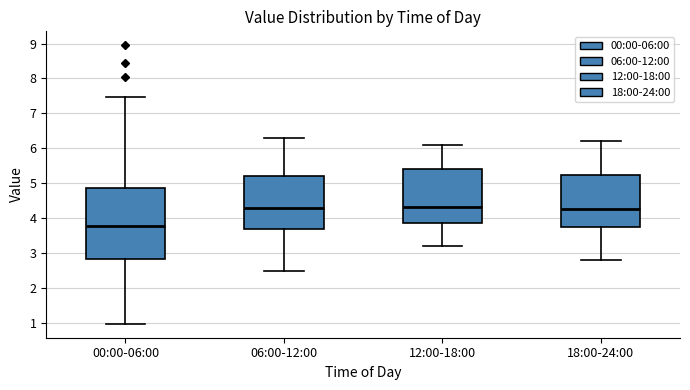

Which box's median line is the lowest?

00:00-06:00